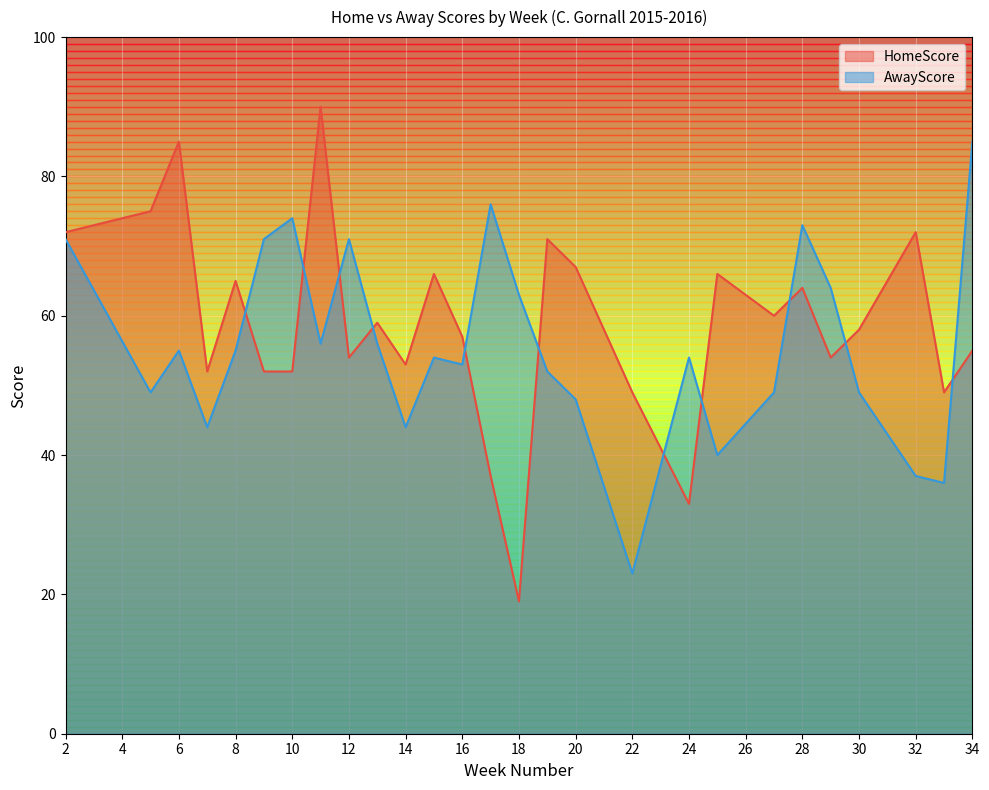

Which category has the highest value in the HomeScore series?

11